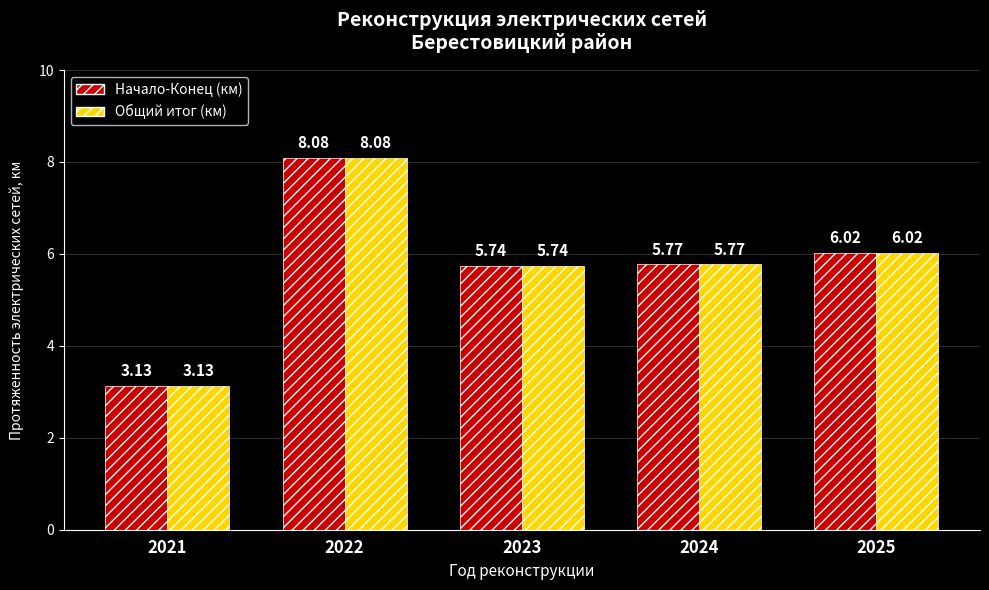

At which label is Общий итог (км) closest to 5?

2023